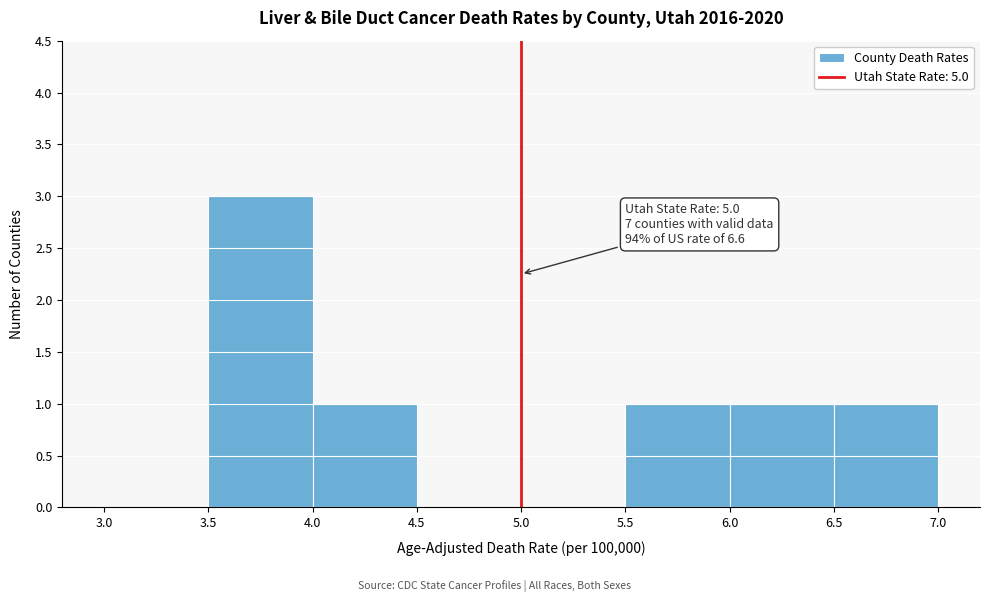

Over which range of the x-axis is the bar tallest?

3.5 to 4.0